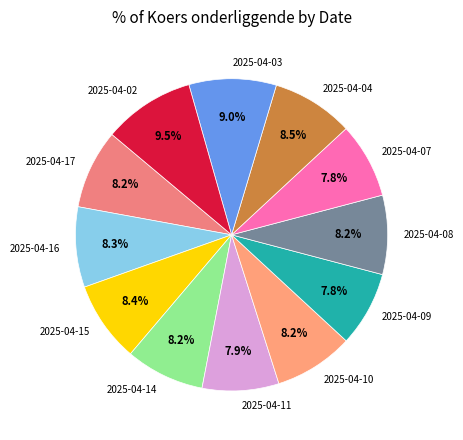

To the nearest percent, what portion does 2025-04-15 represent?

8%